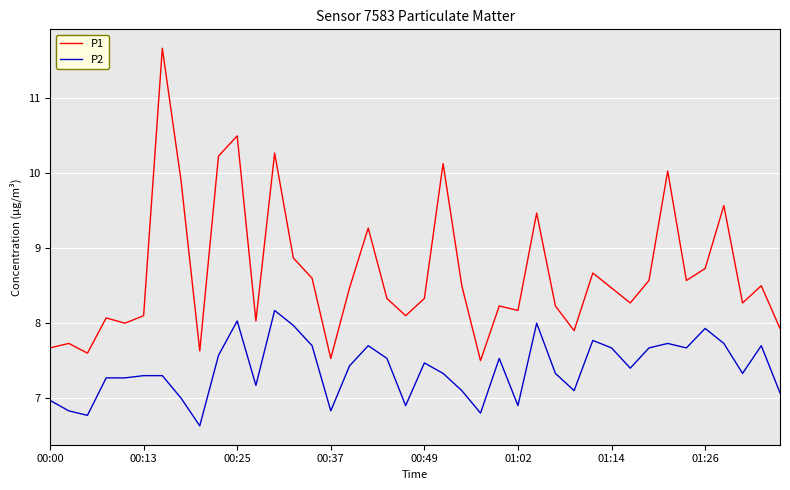

Which series has the largest total across all categories?

P1